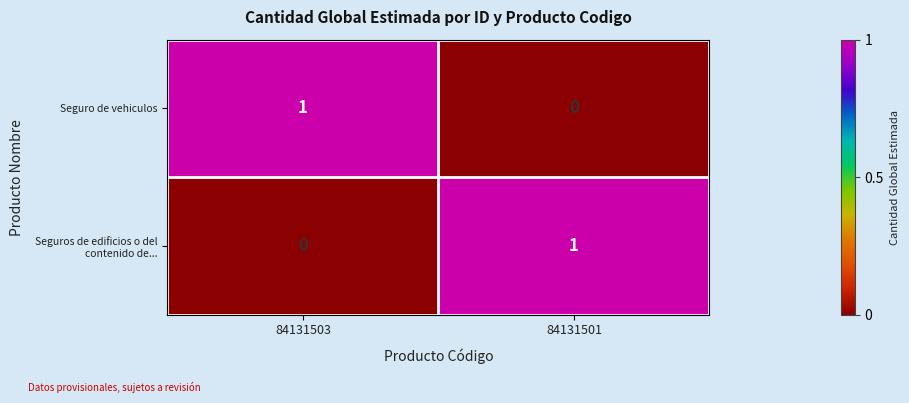

At which label does Seguro de vehiculos reach its minimum?

84131501